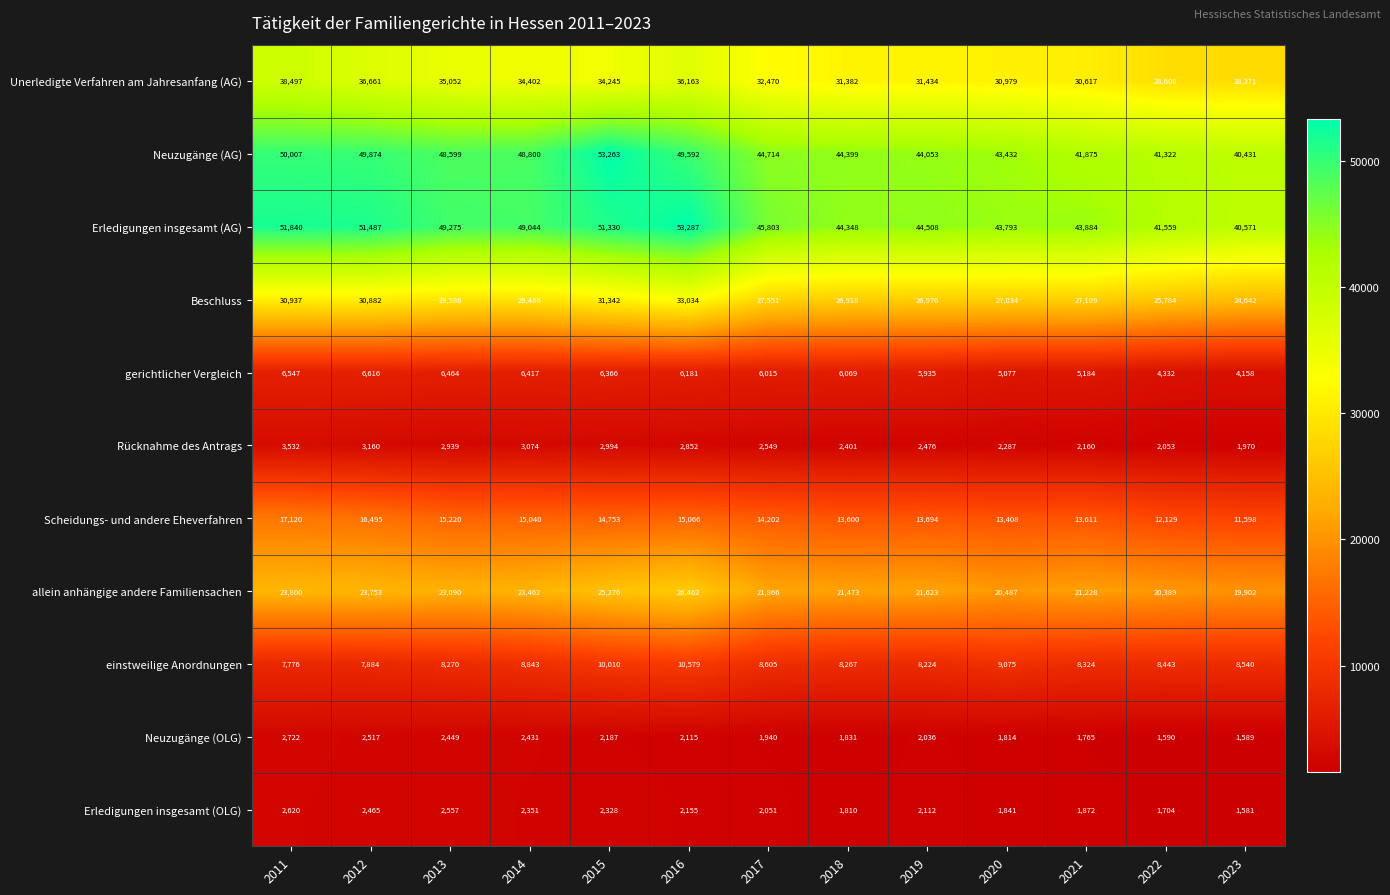

Which label corresponds to the largest value in the chart?

2016